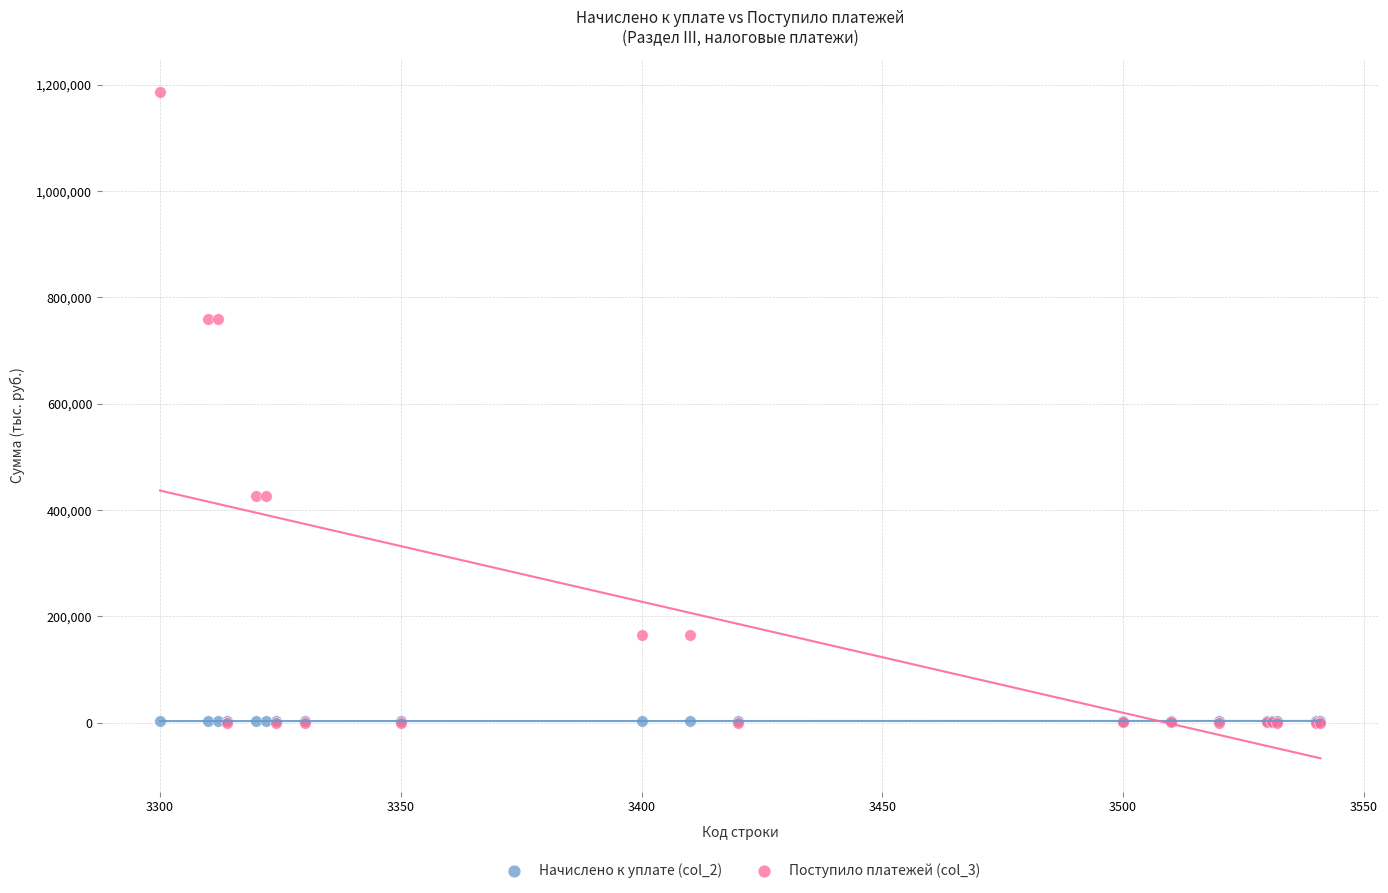

Which series contains the highest Y value?

Поступило платежей (col_3)